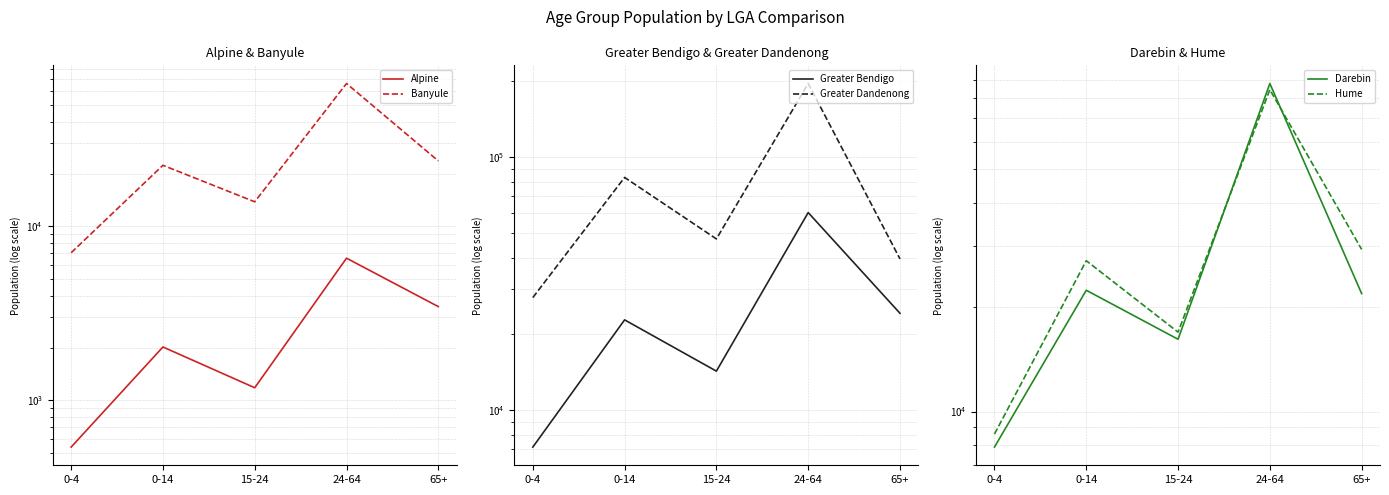

What is the difference between the Alpine values at 0-14 and 65+?

1431